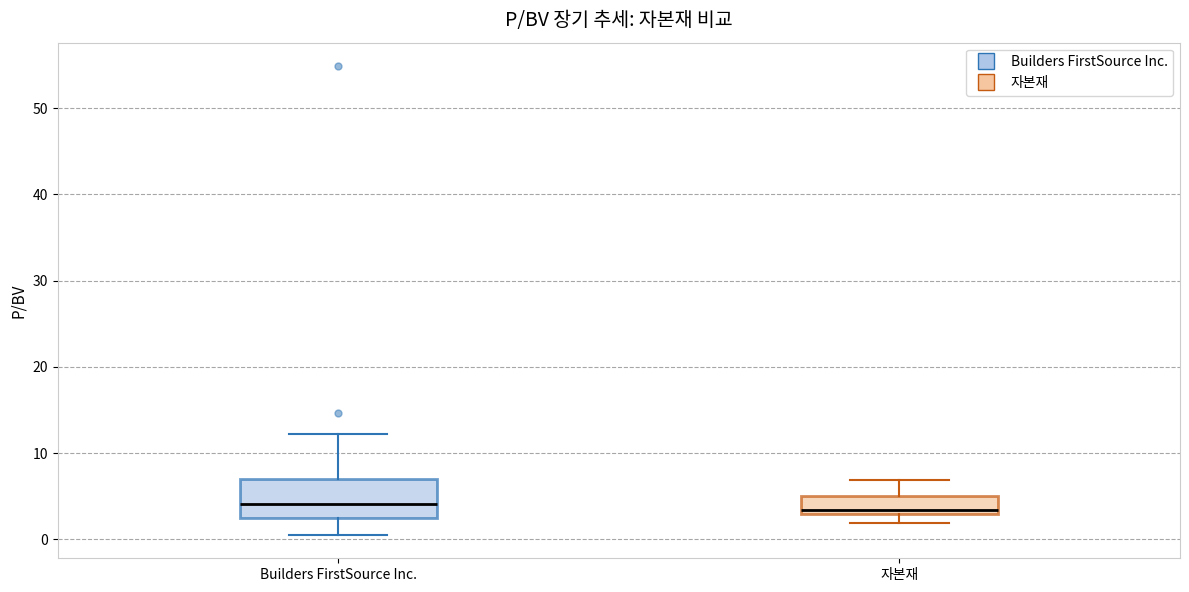

Reading left to right, read every box against the y-axis: the position of its median line, the range the box covers, and the ends of its whiskers. The values are not printed on the chart, so give them approximately, as read against the axis.

Builders FirstSource Inc.: median 4, box 2 to 7, whiskers 1 to 12
자본재: median 3 (just above the box's lower edge), box 3 to 5, whiskers 2 to 7